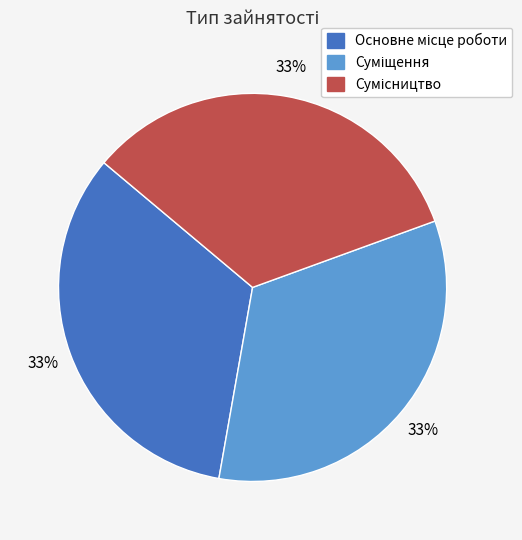

To the nearest percent, what is the average slice percentage?

33%